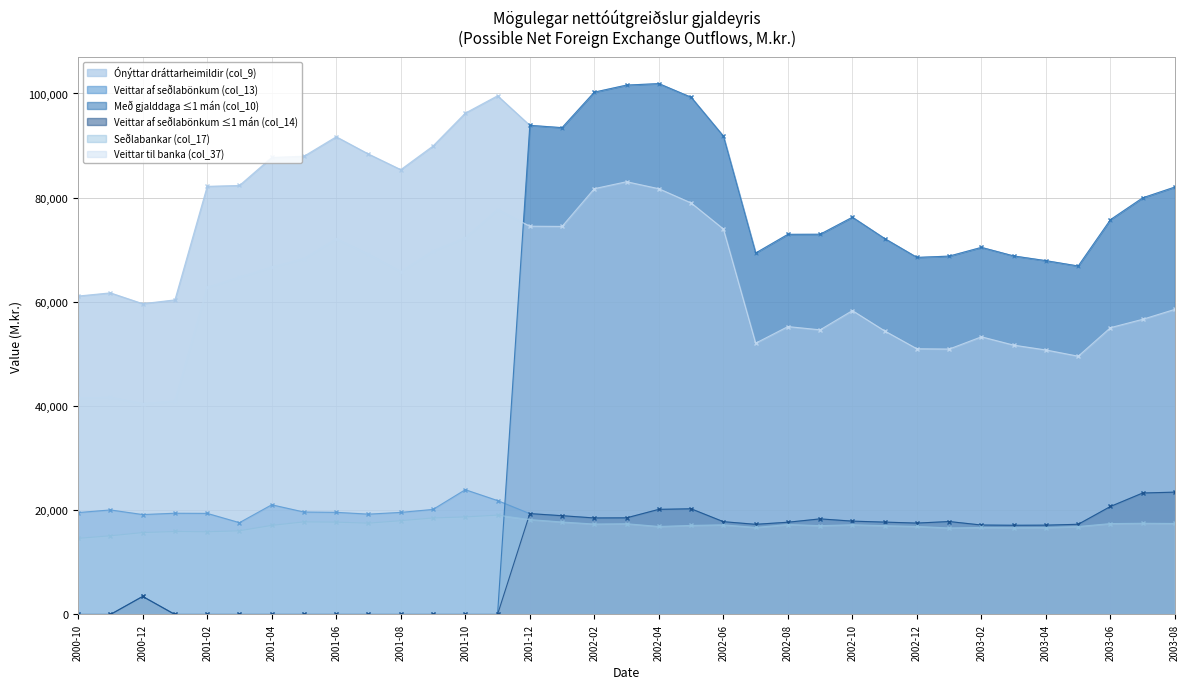

What is the total value across all series at 2002-02?

336648